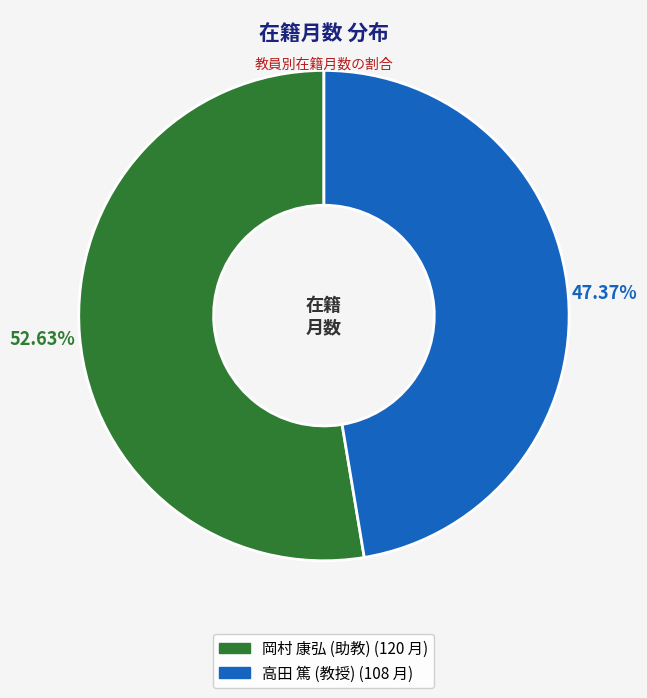

Which category has the biggest portion of the pie?

岡村 康弘 (助教)